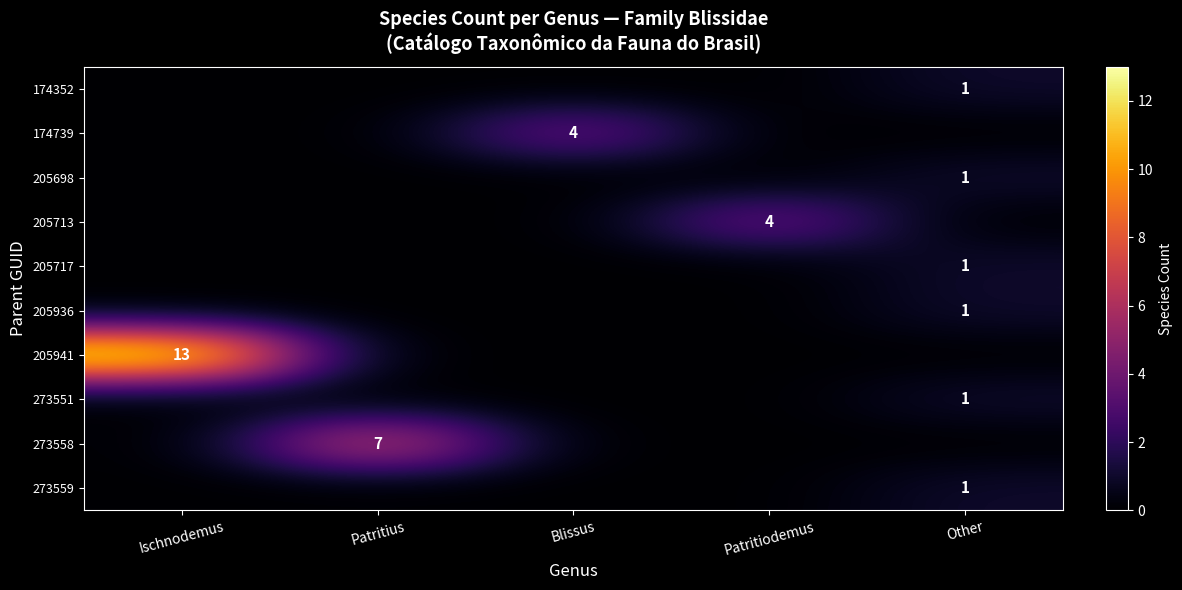

The 273558 series shows 7 at Patritius. True or false?

True